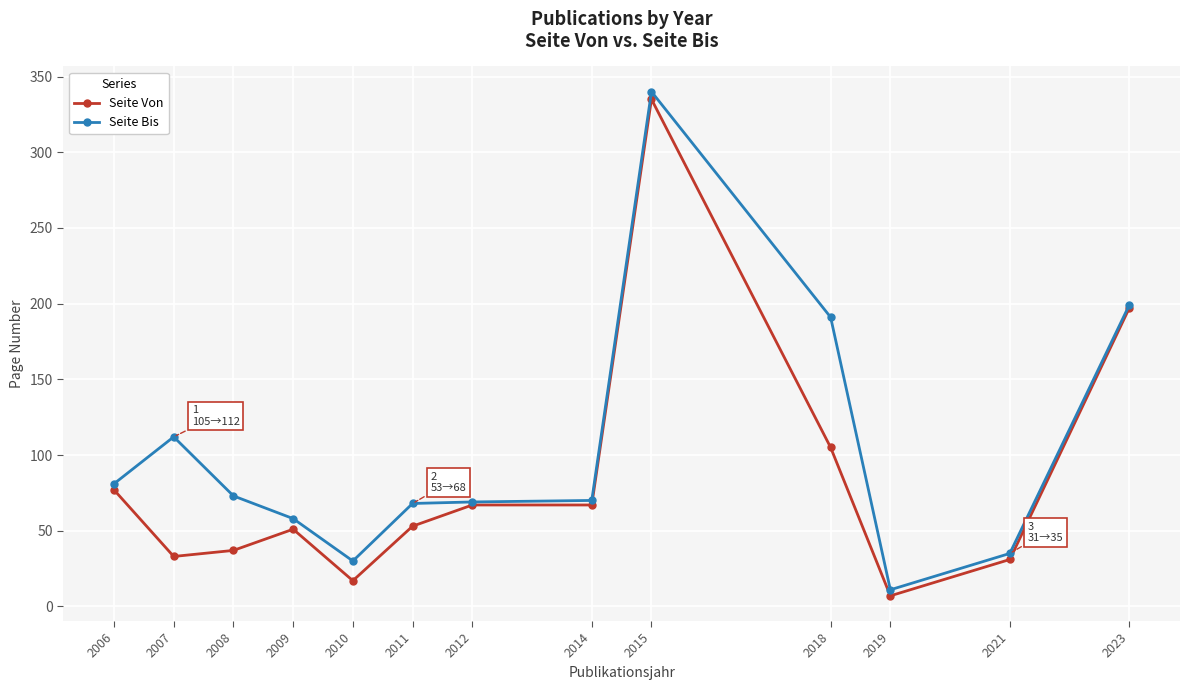

What is the maximum value shown in the chart?

340